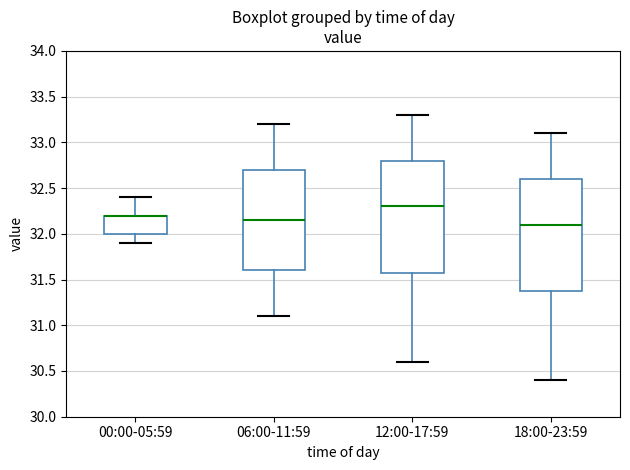

Where is the lower edge of the box for 12:00-17:59 on the y-axis? The values are not printed on the chart, so give them approximately, as read against the axis.

31.60